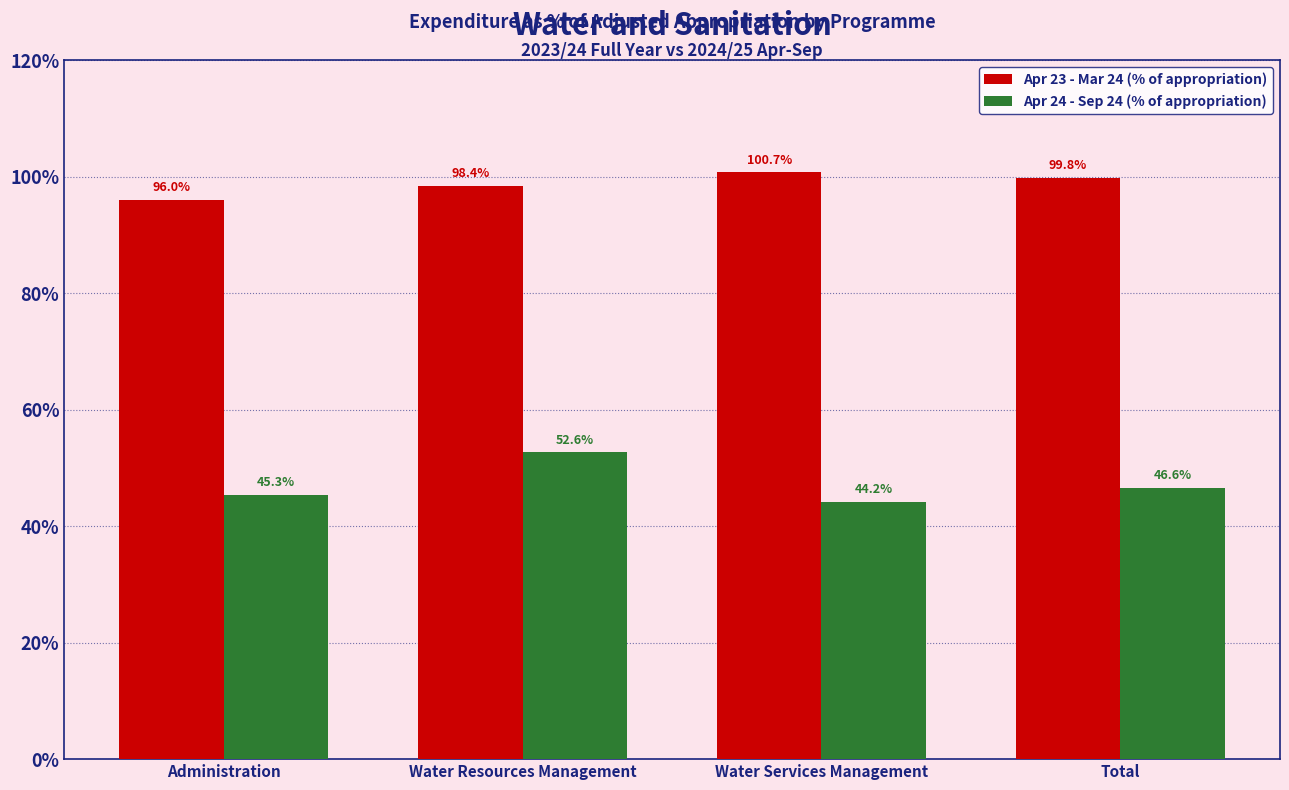

What is the difference between the Apr 23 - Mar 24 (% of appropriation) values at Water Services Management and Total?

0.9